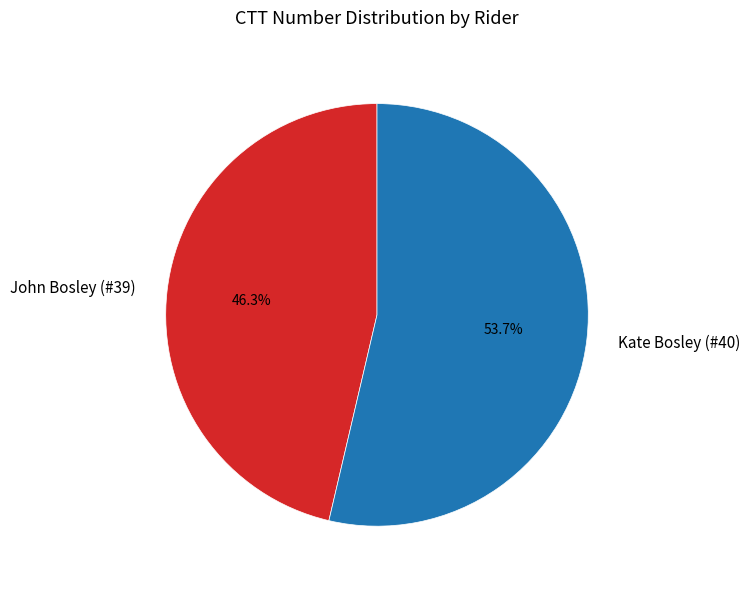

Does John Bosley (#39) account for over 50% of the chart?

No